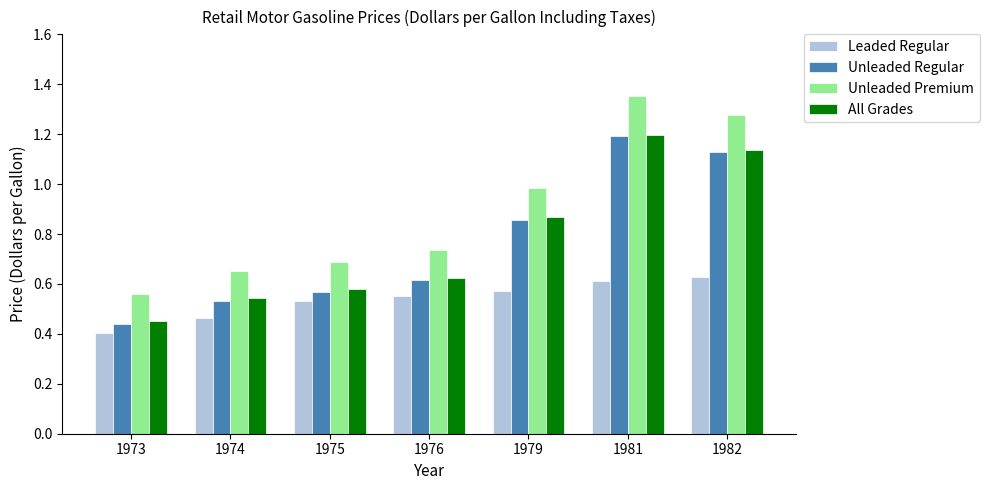

At which label is Unleaded Regular closest to 0?

1973